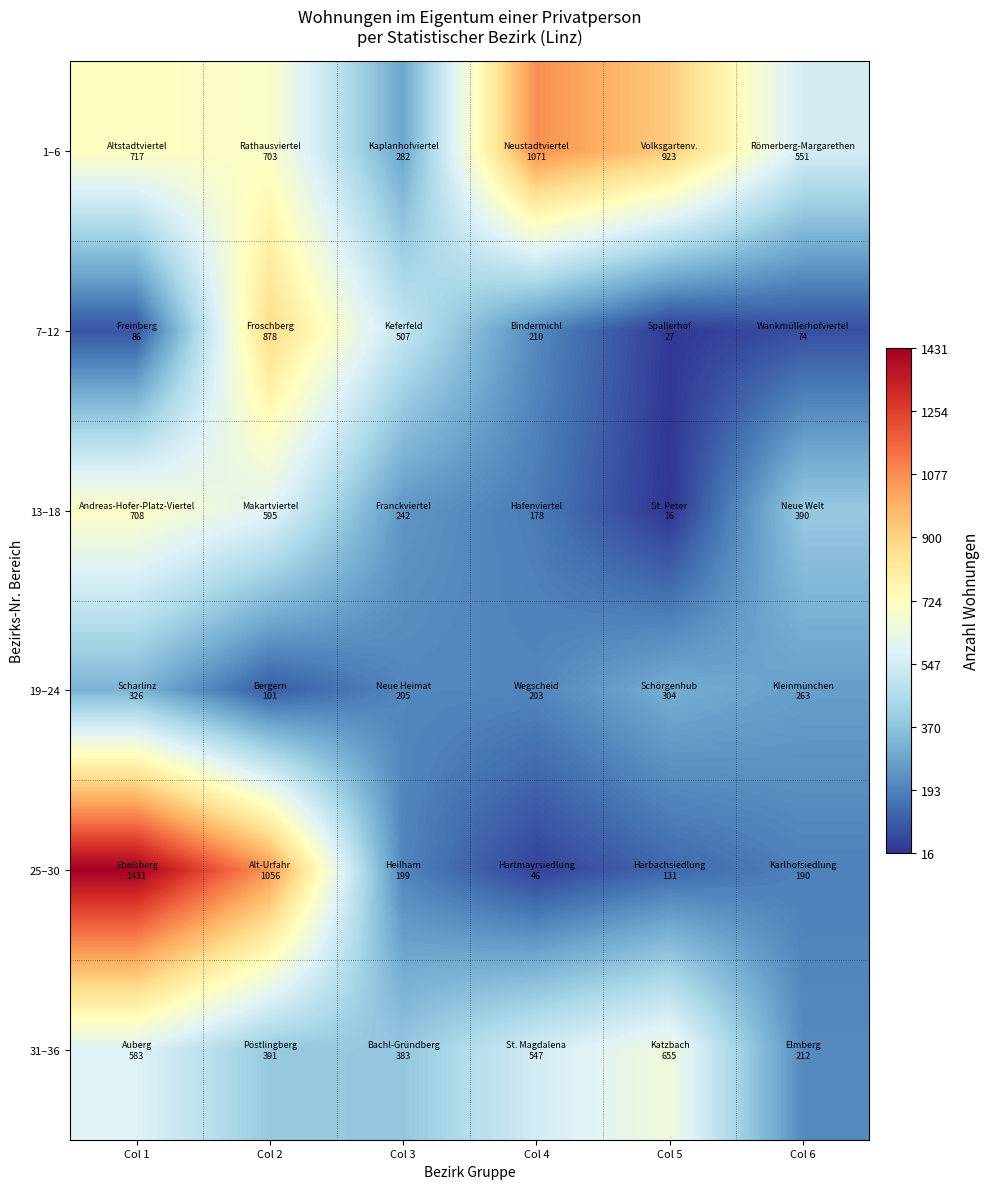

Which series changed the most between Col 2 and Col 4?

25–30